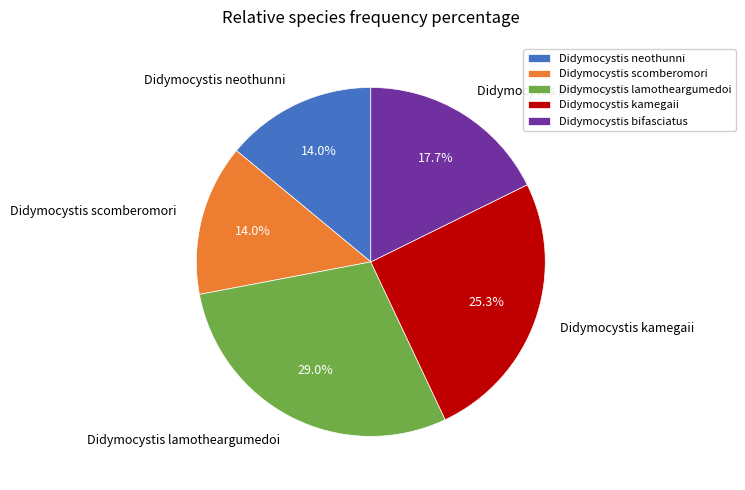

The Didymocystis lamotheargumedoi slice represents 24% of the pie. True or false?

False